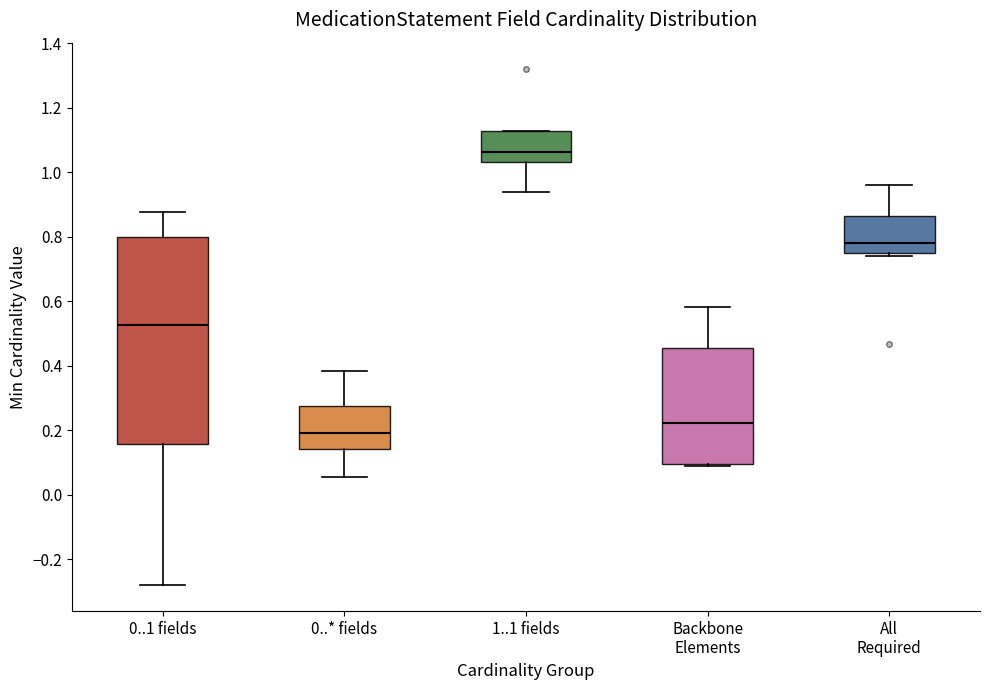

Reading left to right, transcribe this box plot: for each box, give where its median line is, the range the box spans, and where its two whiskers end, as read against the y-axis. The values are not printed on the chart, so give them approximately, as read against the axis.

0..1 fields: median 0.52, box 0.16 to 0.80, whiskers -0.28 to 0.88
0..* fields: median 0.20, box 0.14 to 0.28, whiskers 0.06 to 0.38
1..1 fields: median 1.06, box 1.04 to 1.12, whiskers 0.94 to 1.12
Backbone Elements: median 0.22, box 0.10 to 0.46, whiskers 0.08 to 0.58
All Required: median 0.78, box 0.74 to 0.86, whiskers 0.74 (just below the box's lower edge) to 0.96